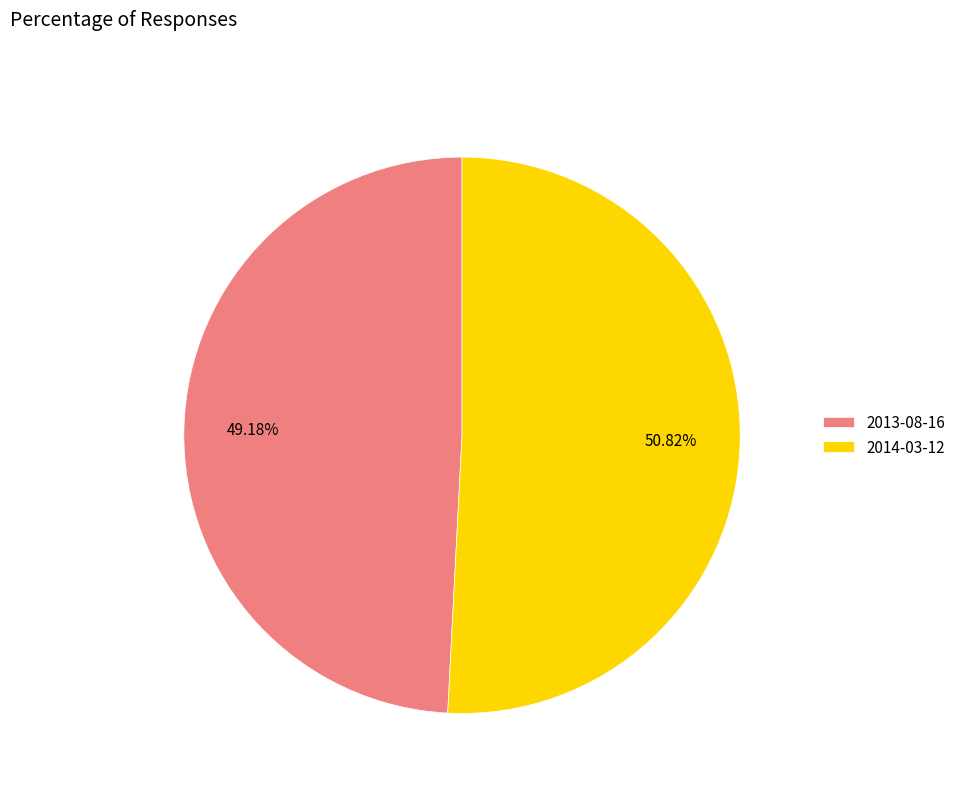

Does any single category account for the majority?

Yes